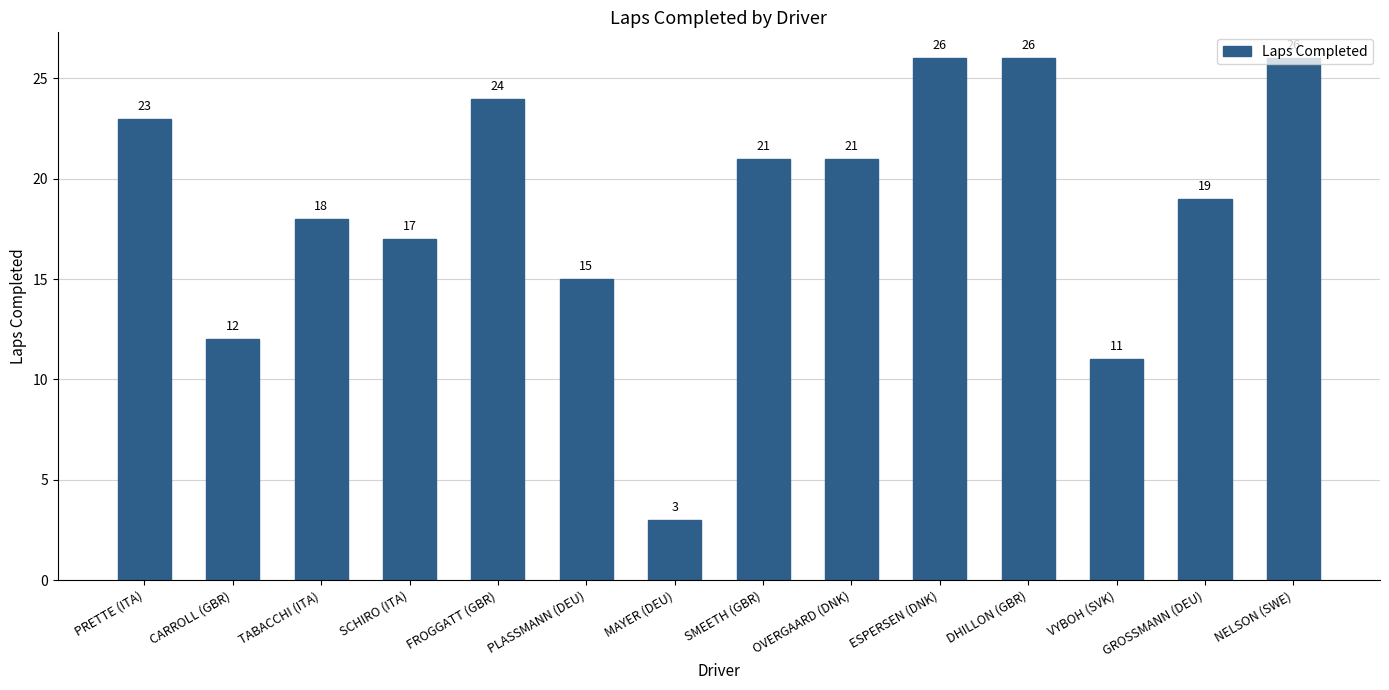

The chart shows a value of 29 at SMEETH (GBR). True or false?

False